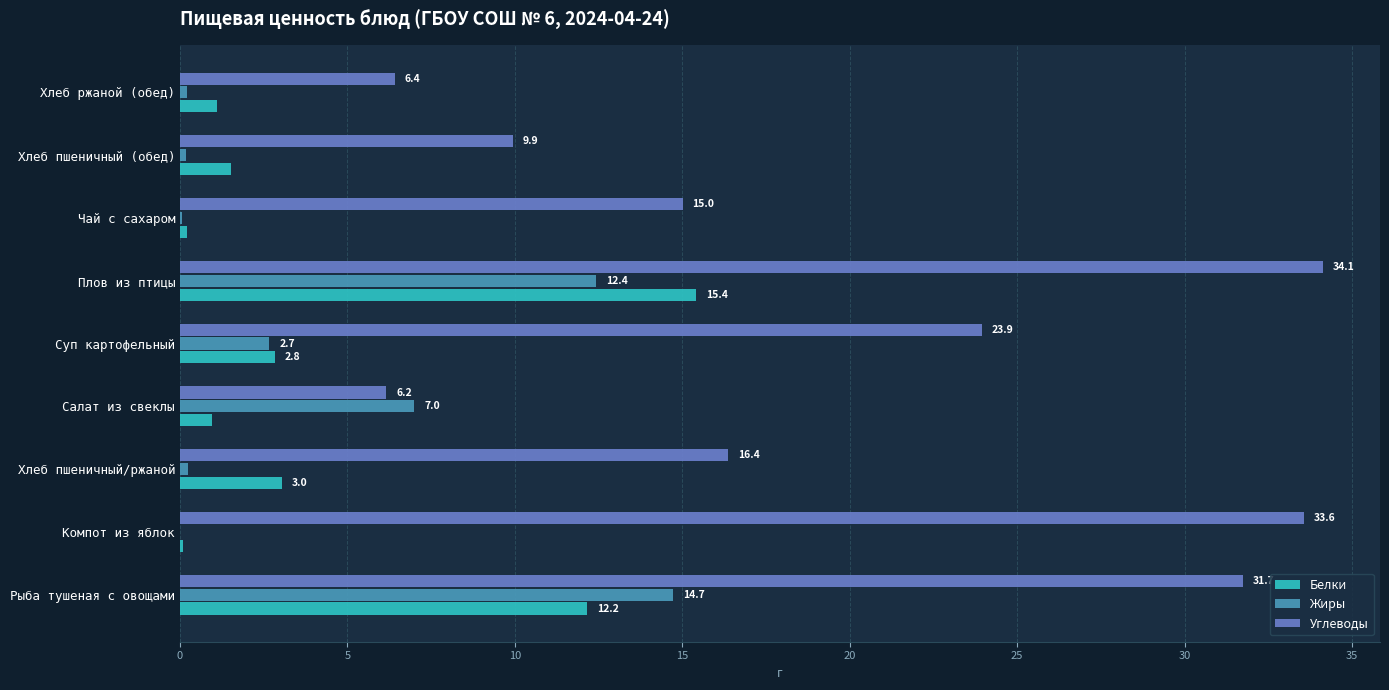

The Углеводы series shows 23.9 at Суп картофельный. True or false?

True